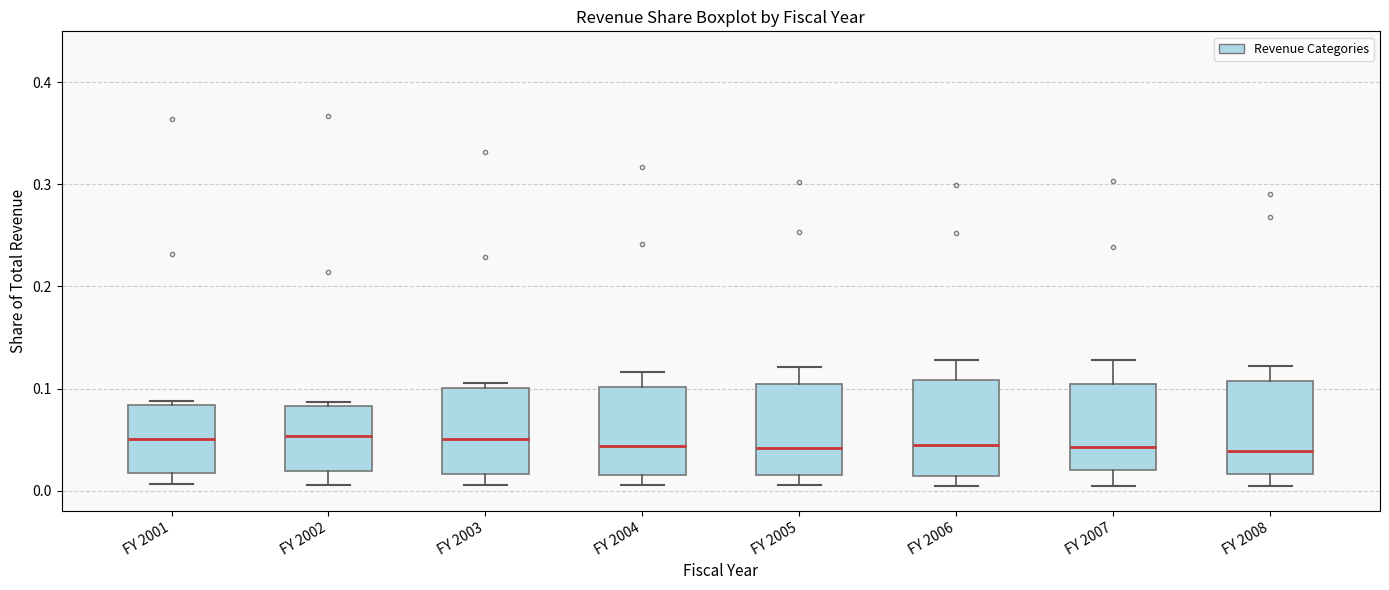

Reading left to right, read every box against the y-axis: the position of its median line, the range the box covers, and the ends of its whiskers. The values are not printed on the chart, so give them approximately, as read against the axis.

FY 2001: median 0.05, box 0.02 to 0.08, whiskers 0.01 to 0.09
FY 2002: median 0.05, box 0.02 to 0.08, whiskers 0.01 to 0.09
FY 2003: median 0.05, box 0.02 to 0.10, whiskers 0.01 to 0.11
FY 2004: median 0.04, box 0.02 to 0.10, whiskers 0.01 to 0.12
FY 2005: median 0.04, box 0.02 to 0.10, whiskers 0.01 to 0.12
FY 2006: median 0.04, box 0.01 to 0.11, whiskers 0.00 to 0.13
FY 2007: median 0.04, box 0.02 to 0.10, whiskers 0.00 to 0.13
FY 2008: median 0.04, box 0.02 to 0.11, whiskers 0.00 to 0.12